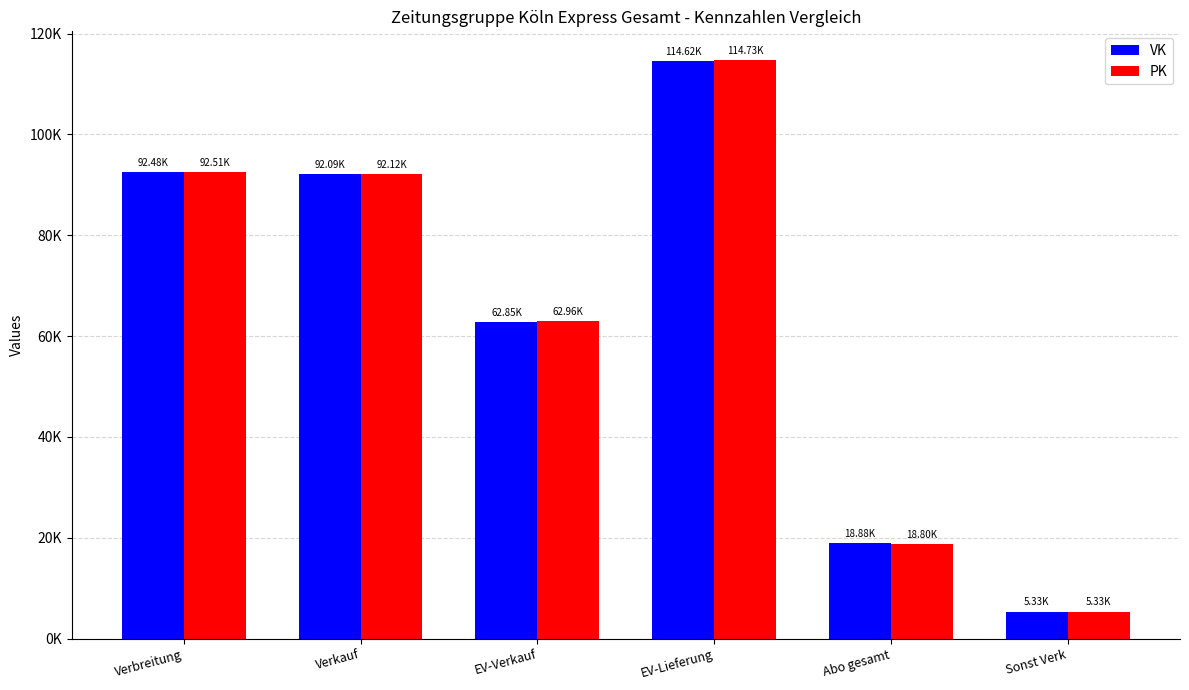

Does the chart contain stacked bars?

No